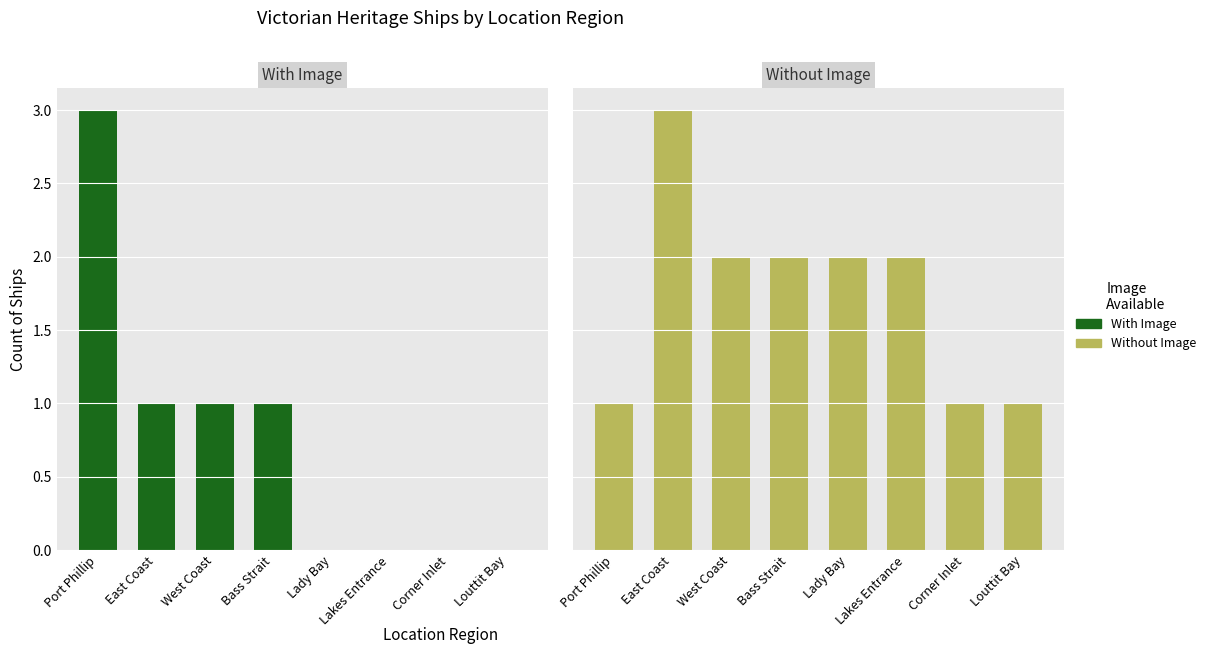

How many categories are shown in the chart?

8